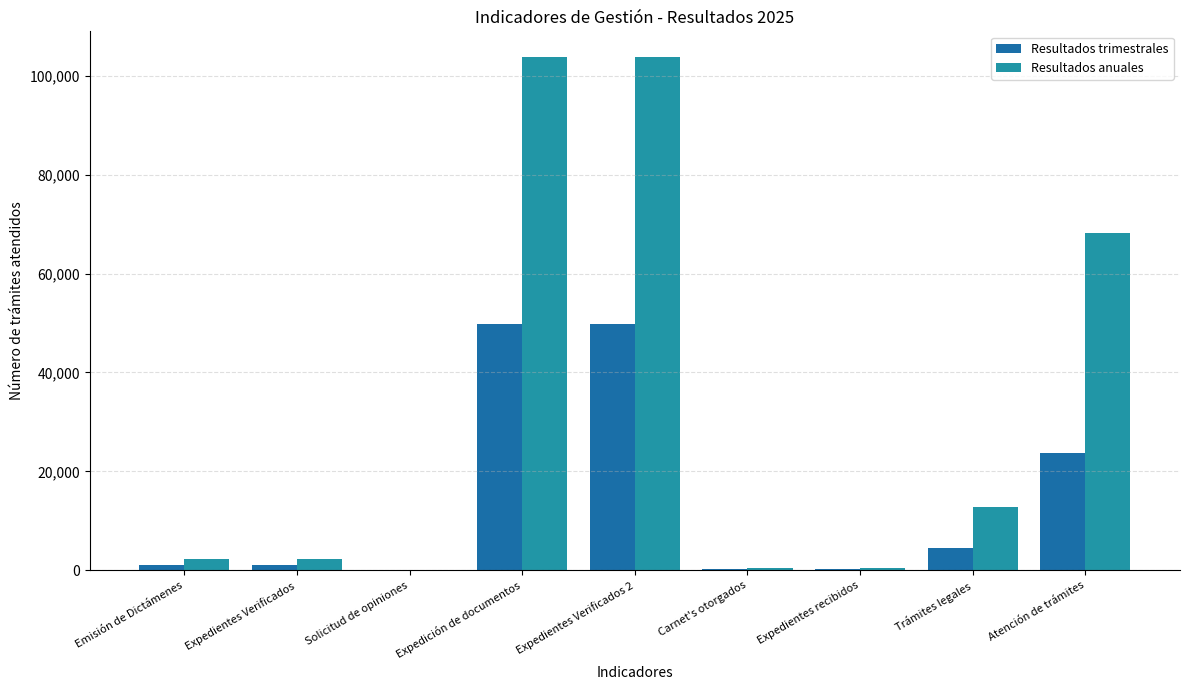

Reading left to right, list all the values displayed in this chart.

Resultados trimestrales: 1133	1133	11	49854	49854	190	190	4528	23784
Resultados anuales: 2305	2305	55	103799	103799	460	460	12700	68302